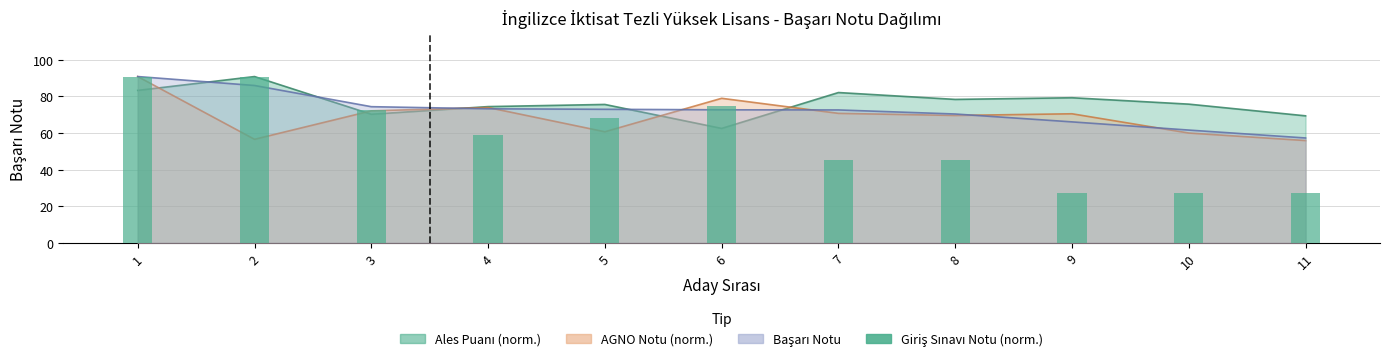

Reading right to left, list all the values displayed in this chart.

27.2	27.2	27.2	45.4	45.4	74.5	68.1	59.0	72.6	90.8	90.8